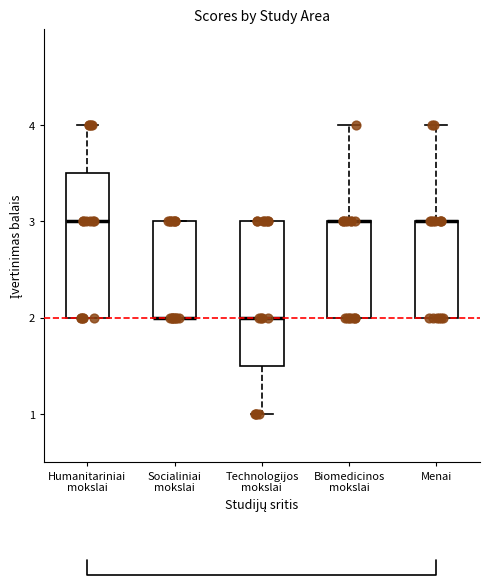

Reading left to right, read every box against the y-axis: the position of its median line, the range the box covers, and the ends of its whiskers. The values are not printed on the chart, so give them approximately, as read against the axis.

Humanitariniai mokslai: median 3.0, box 2.0 to 3.5, whiskers 2.0 to 4.0
Socialiniai mokslai: median 2.0 (drawn on the box's lower edge), box 2.0 to 3.0, whiskers 2.0 to 3.0
Technologijos mokslai: median 2.0, box 1.5 to 3.0, whiskers 1.0 to 3.0
Biomedicinos mokslai: median 3.0 (drawn on the box's upper edge), box 2.0 to 3.0, whiskers 2.0 to 4.0
Menai: median 3.0 (drawn on the box's upper edge), box 2.0 to 3.0, whiskers 2.0 to 4.0